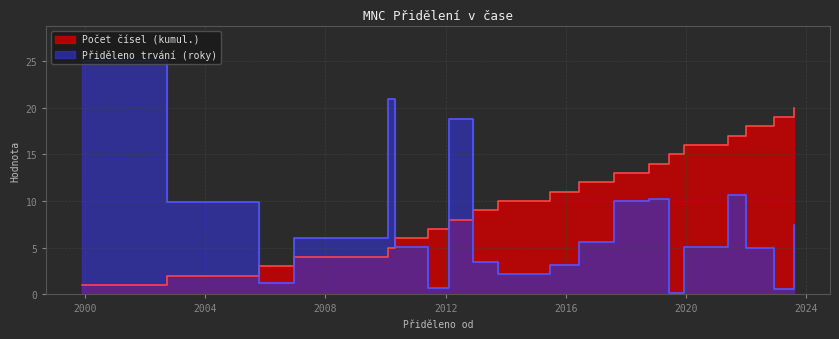

What is the difference between the Přiděleno trvání (roky) values at 2015-06-18 and 2006-12-22?

2.9